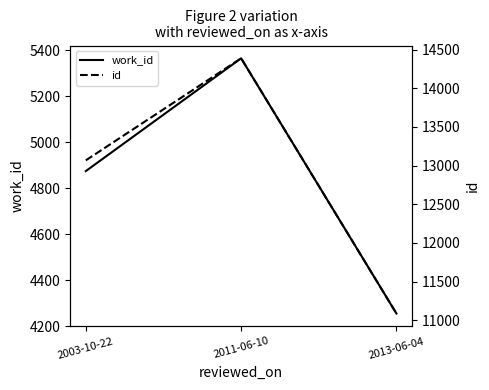

Which has a higher value, 2011-06-10 or 2013-06-04?

2011-06-10